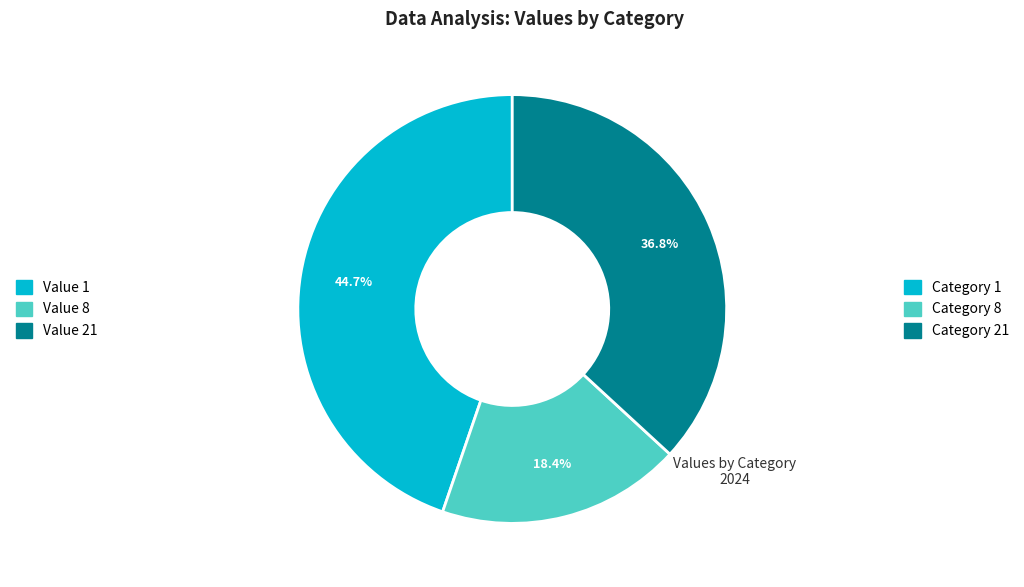

Does any single category account for the majority?

No